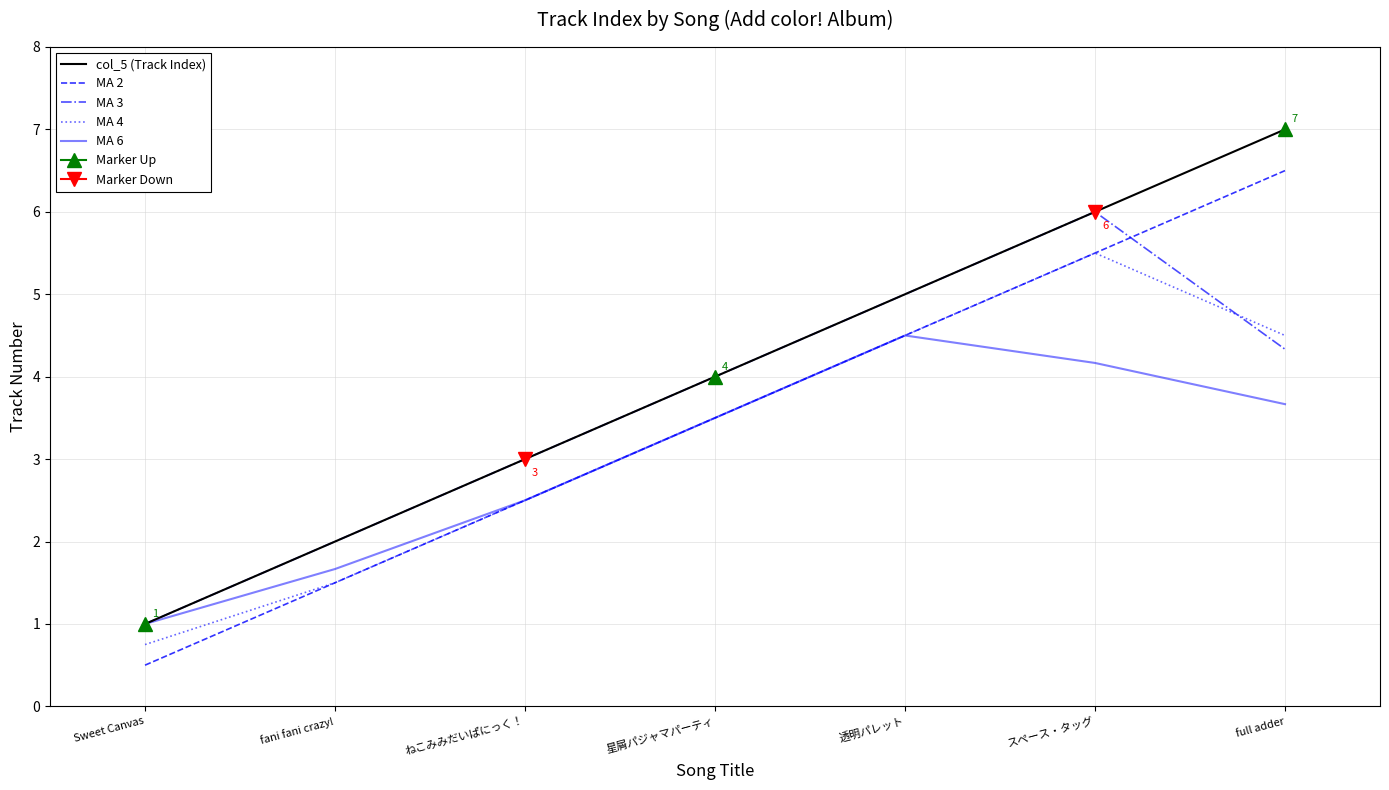

At which category is the sum across all series the highest?

スペース・タッグ